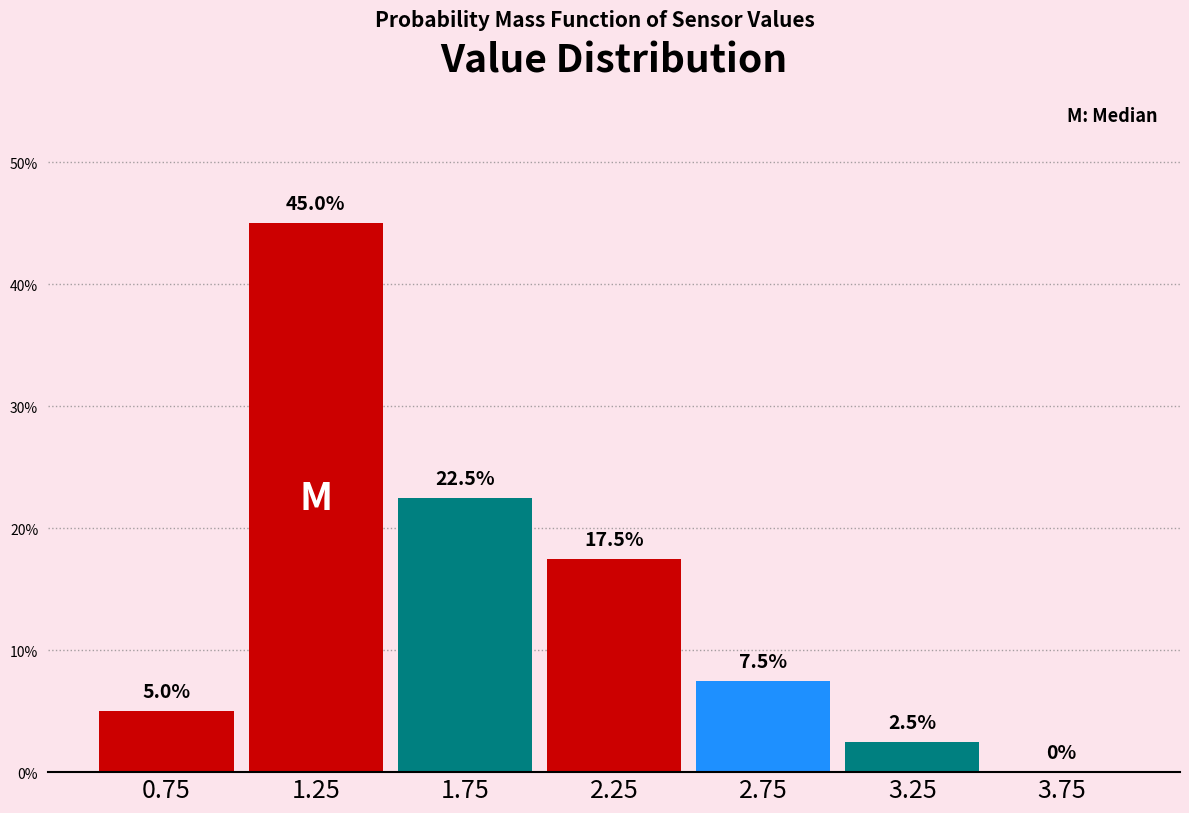

Reading left to right, list every bar in this chart as the range it spans on the x-axis followed by its height.

0.5 to 1.0: 5.0
1.0 to 1.5: 45.0
1.5 to 2.0: 22.5
2.0 to 2.5: 17.5
2.5 to 3.0: 7.5
3.0 to 3.5: 2.5
3.5 to 4.0: 0.0